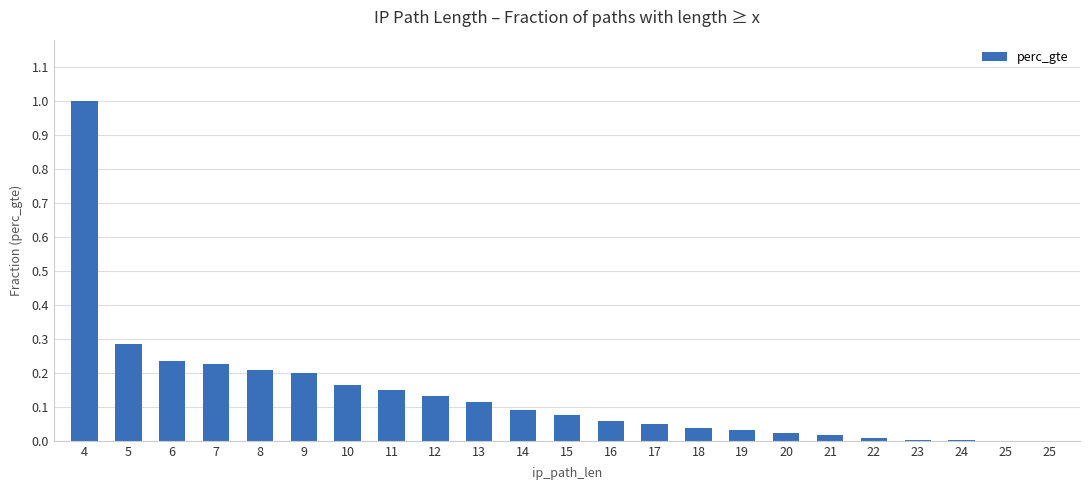

The chart shows a value of 0.1 at 11. True or false?

True